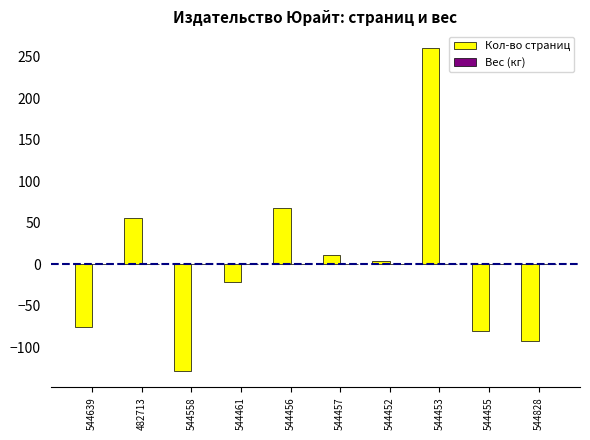

Which series changed the most between 544558 and 544461?

Кол-во страниц